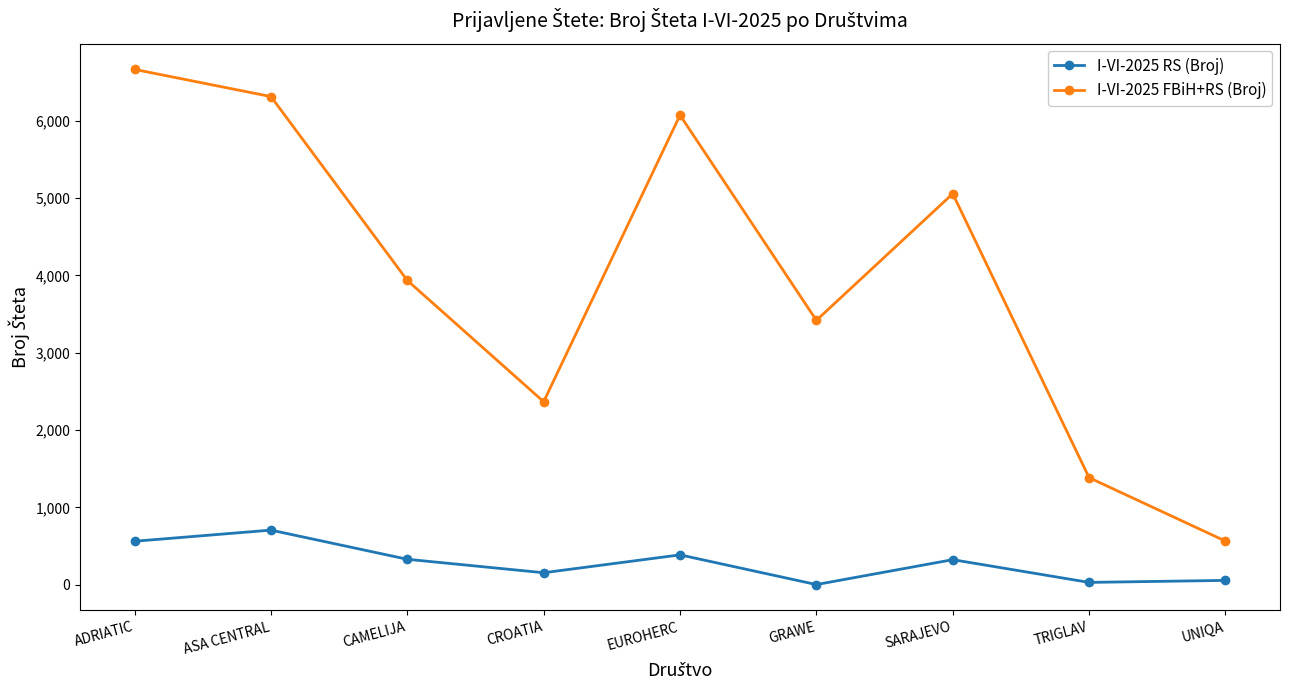

At which category does I-VI-2025 FBiH+RS (Broj) reach its first local valley?

CROATIA